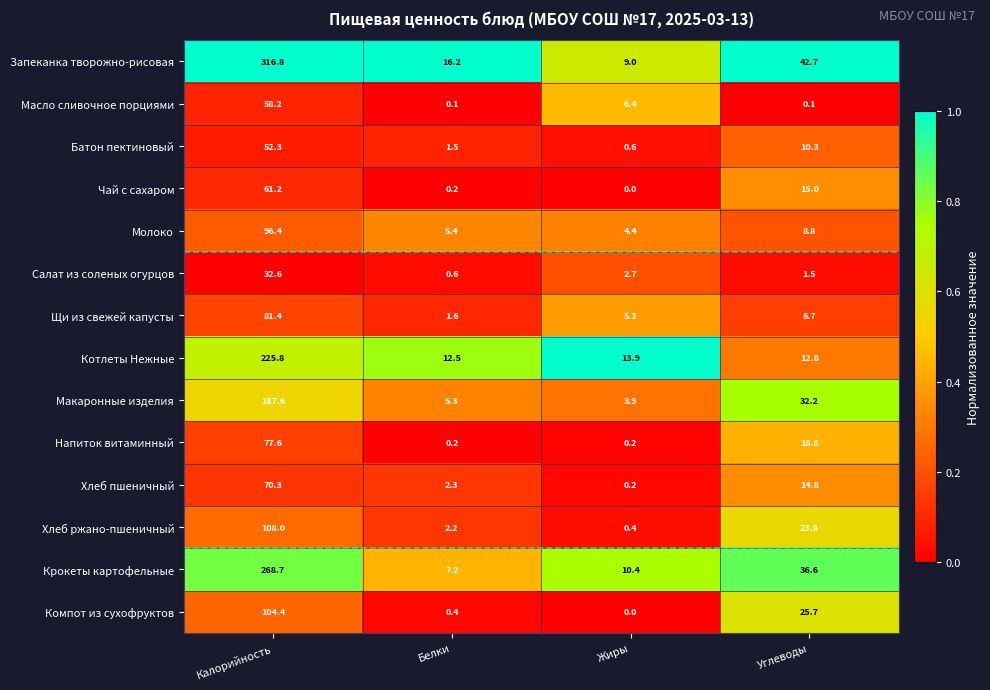

What is the difference between the maximum and minimum values in the Чай с сахаром series?

61.2